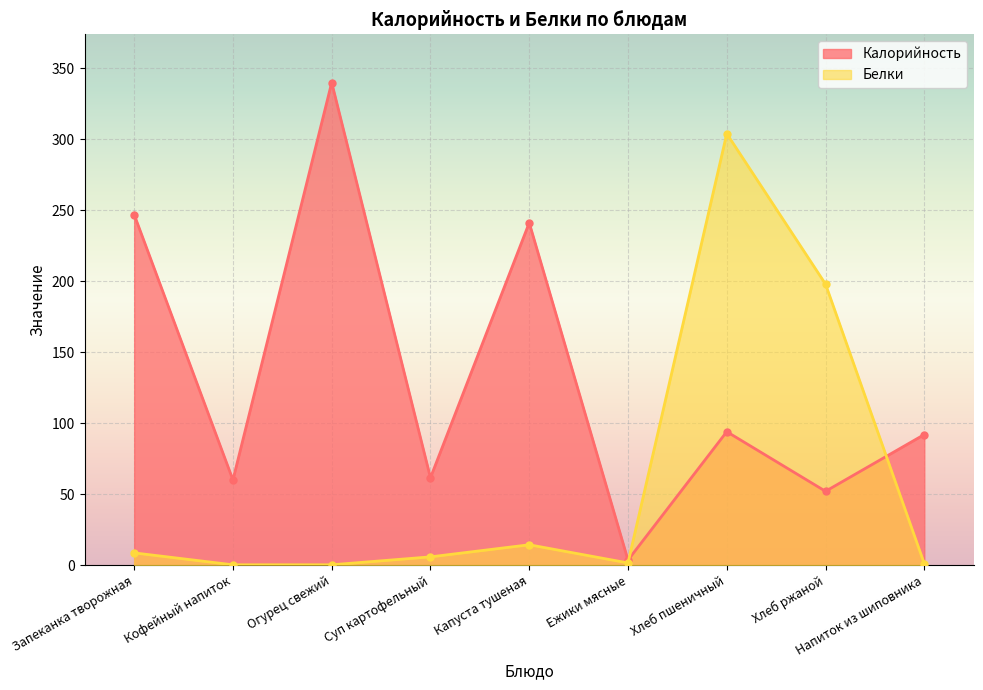

What is the difference between the highest and lowest values at Кофейный напиток?

59.8